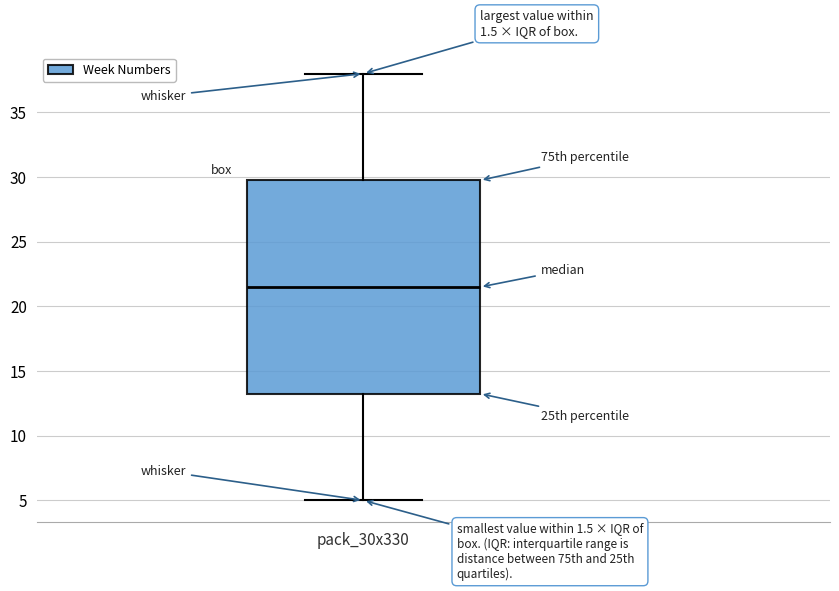

Read this box plot against the y-axis: the position of the median line, the range covered by the box, and the ends of both whiskers. The values are not printed on the chart, so give them approximately, as read against the axis.

median 21.5, box 13.5 to 30.0, whiskers 5.0 to 38.0